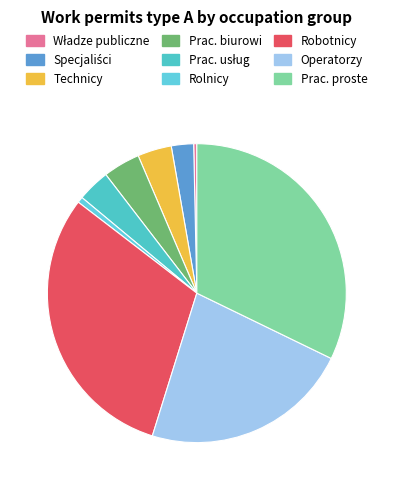

Does any single category account for the majority?

No